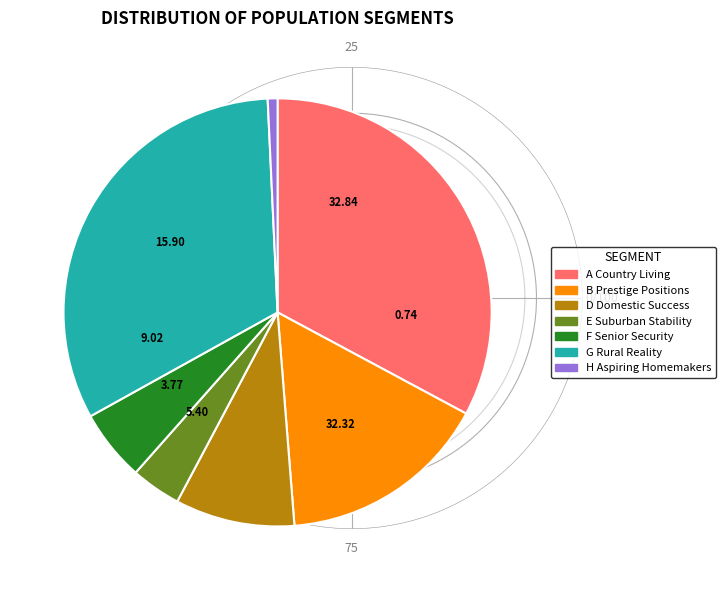

Does any single category account for the majority?

No